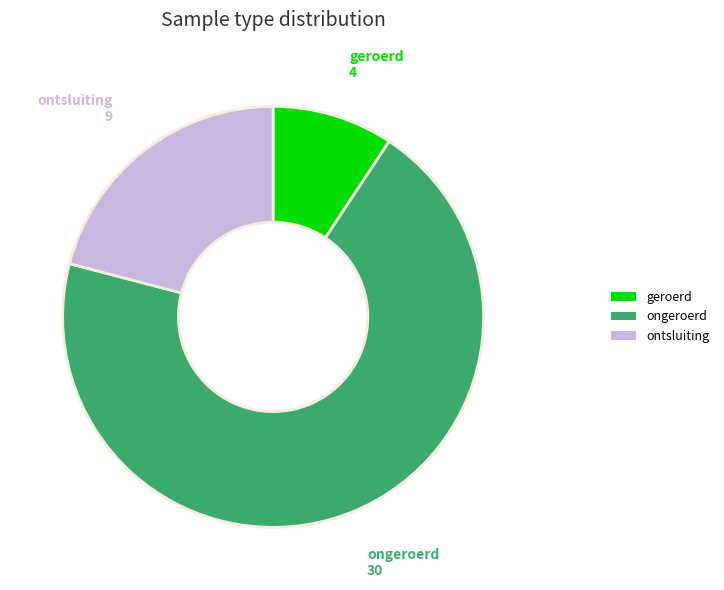

Rank the categories by value from highest to lowest.

ongeroerd, ontsluiting, geroerd